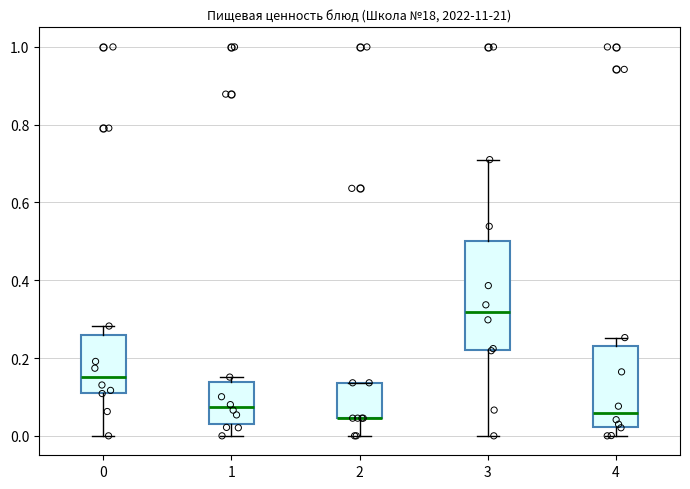

Reading left to right, read every box against the y-axis: the position of its median line, the range the box covers, and the ends of its whiskers. The values are not printed on the chart, so give them approximately, as read against the axis.

0: median 0.16, box 0.12 to 0.26, whiskers 0.00 to 0.28
1: median 0.08, box 0.02 to 0.14, whiskers 0.00 to 0.16
2: median 0.04 (drawn on the box's lower edge), box 0.04 to 0.14, whiskers 0.00 to 0.14
3: median 0.32, box 0.22 to 0.50, whiskers 0.00 to 0.72
4: median 0.06, box 0.02 to 0.24, whiskers 0.00 to 0.26